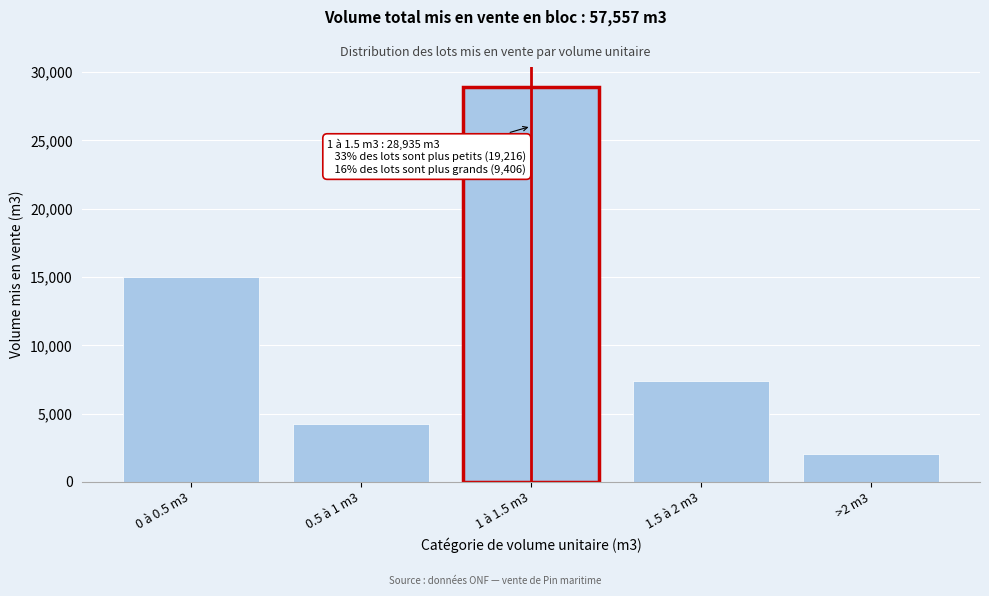

Reading left to right, transcribe all the data shown in this chart.

0 à 0.5 m3=15007	0.5 à 1 m3=4209	1 à 1.5 m3=28935	1.5 à 2 m3=7398	>2 m3=2008